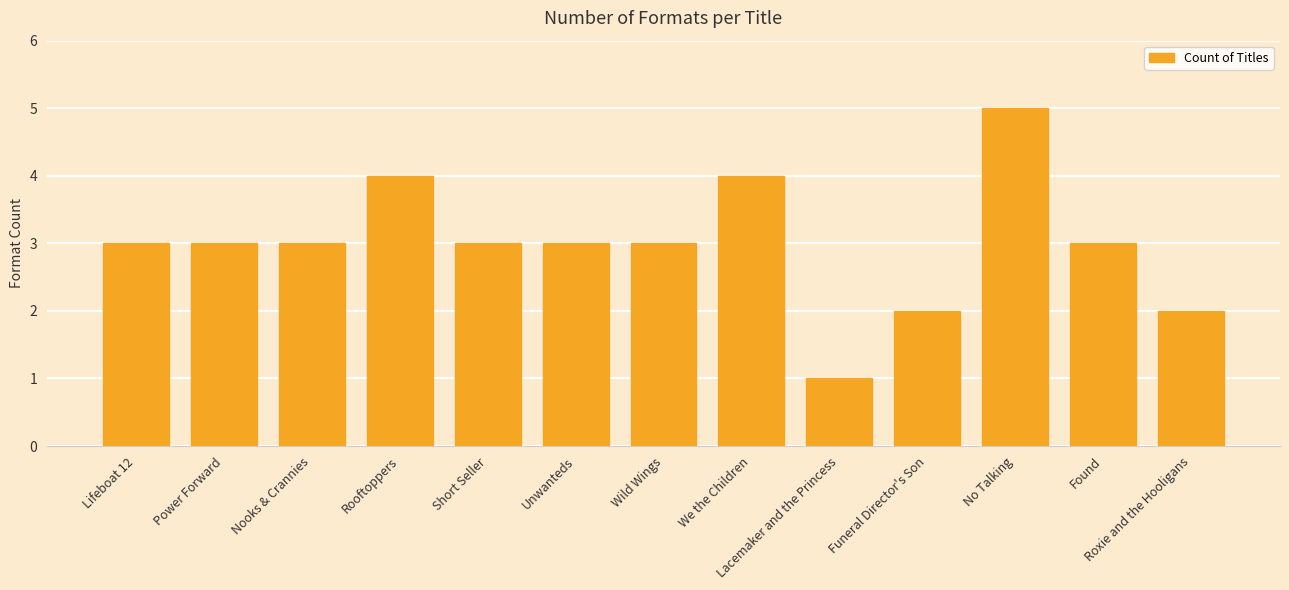

What is the greatest value displayed?

5